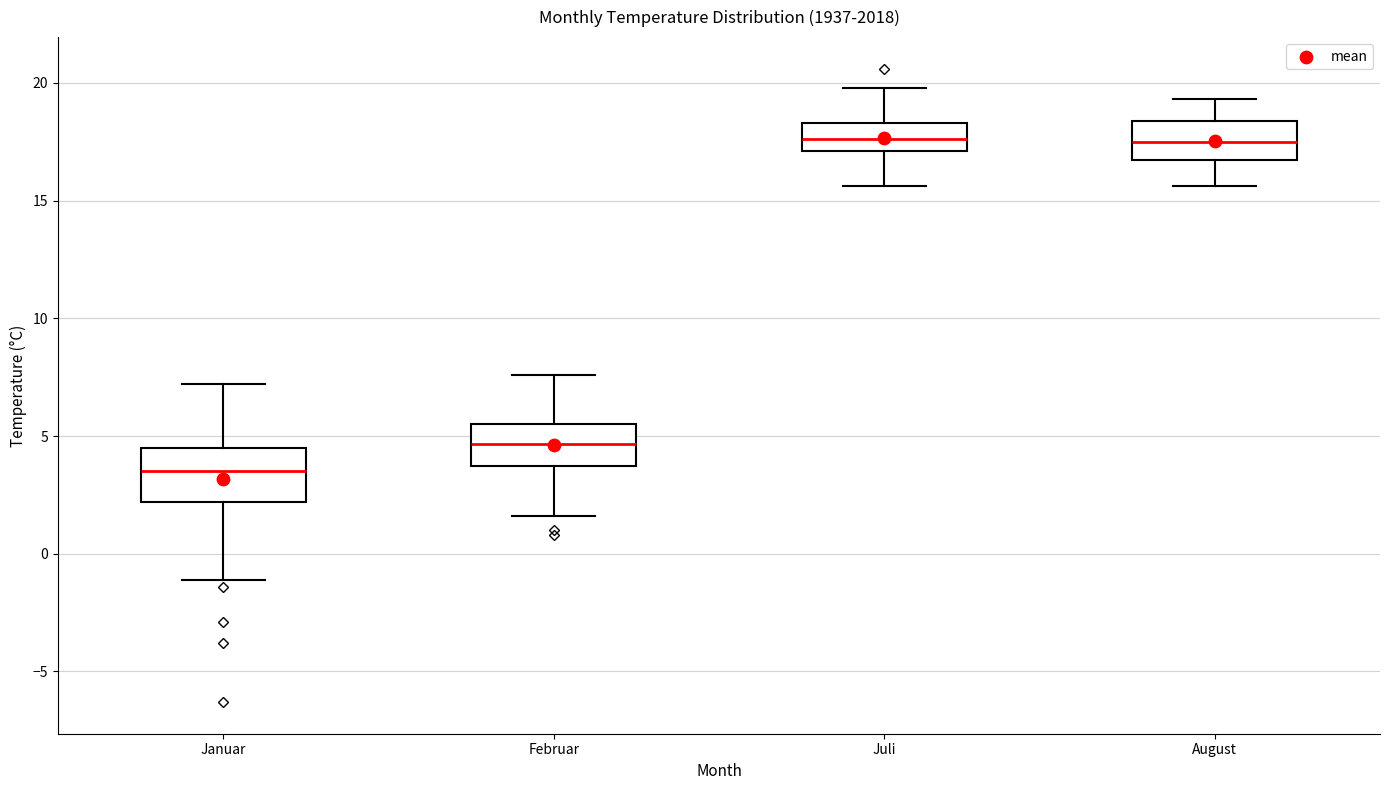

Where does the upper whisker of the box for Juli end on the y-axis? The values are not printed on the chart, so give them approximately, as read against the axis.

20.0